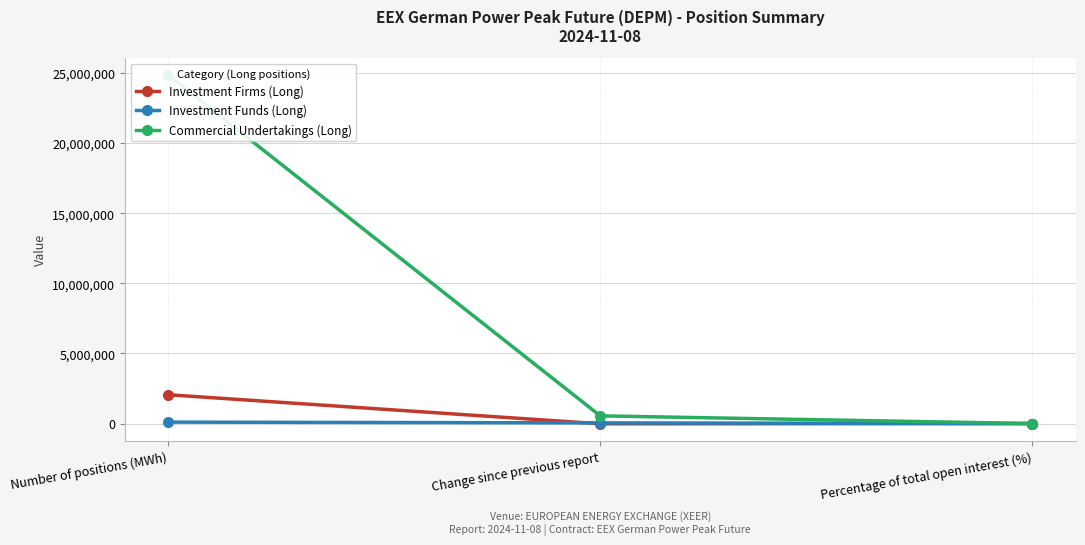

Is it true that Investment Firms (Long) equals 2056272.0 at Number of positions (MWh)?

True